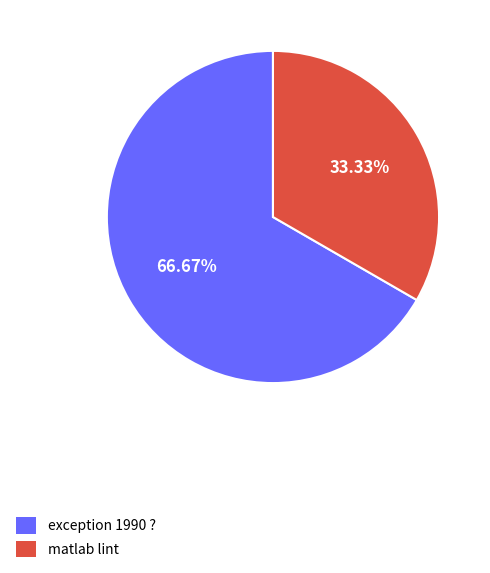

How many segments does this pie chart have?

2